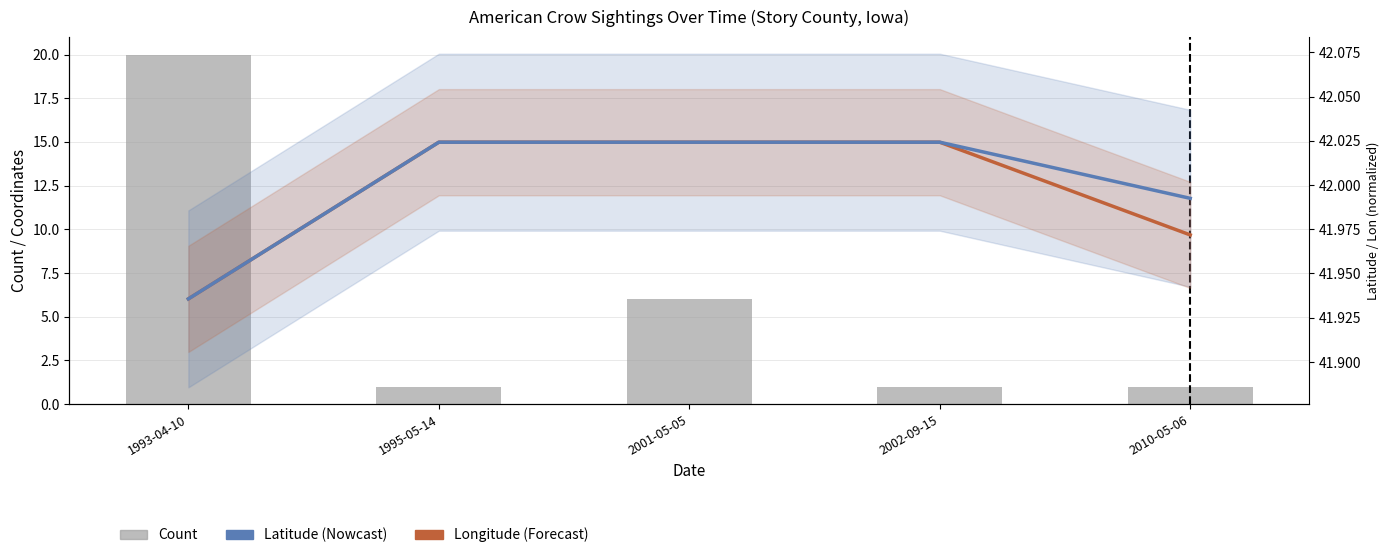

List the labels in order of Count value, smallest first.

1995-05-14, 2002-09-15, 2010-05-06, 2001-05-05, 1993-04-10